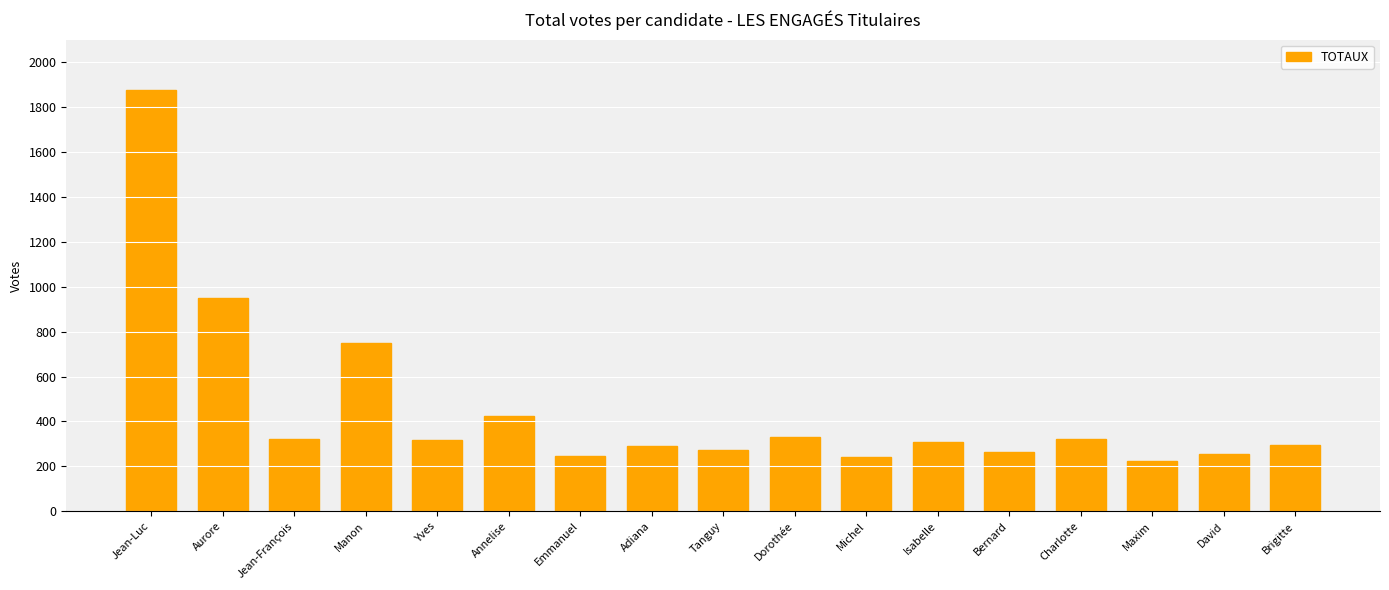

At which label is the value closest to 1049?

Aurore